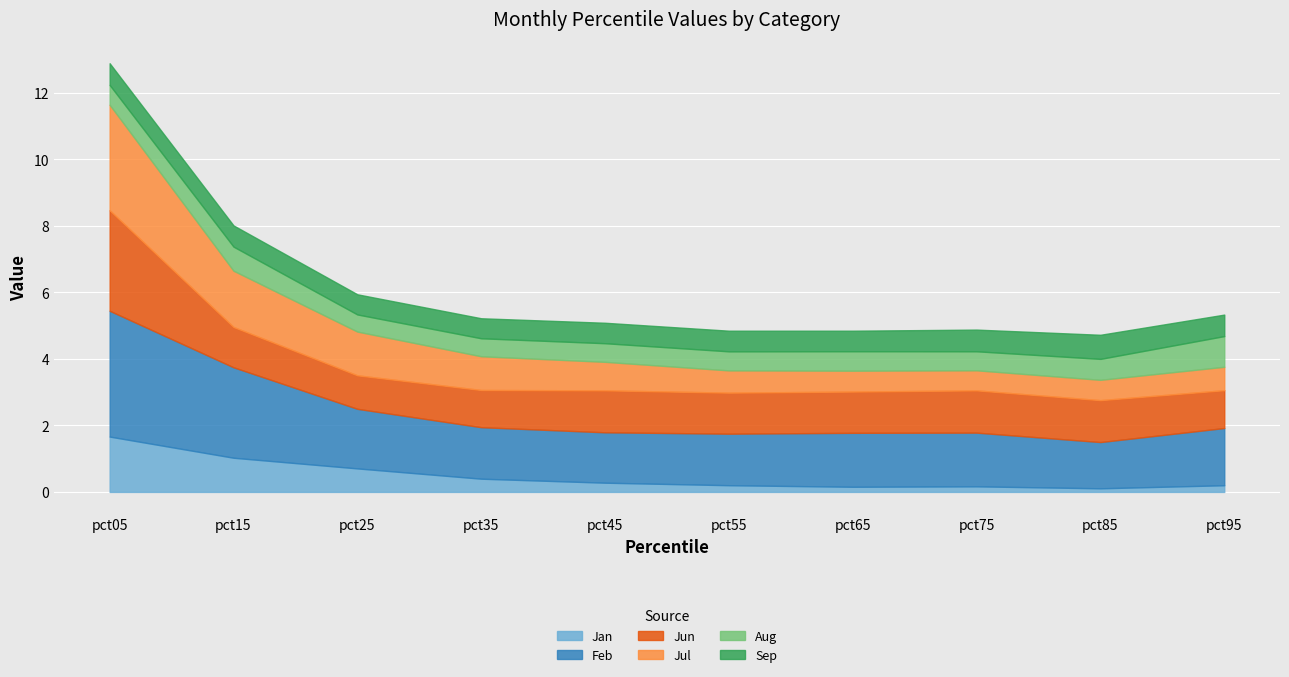

How many series are shown in this chart?

6